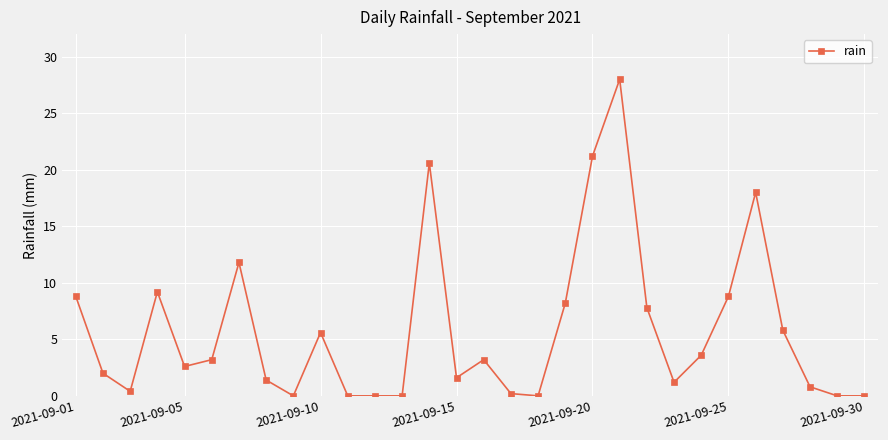

What is the value of the 27th point from the left?

5.8